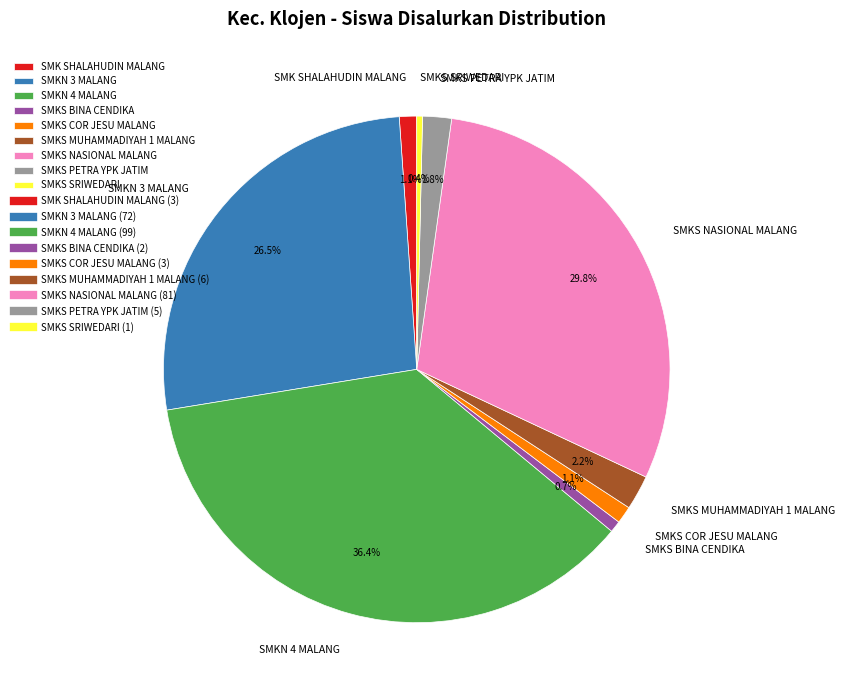

How many segments does this pie chart have?

9